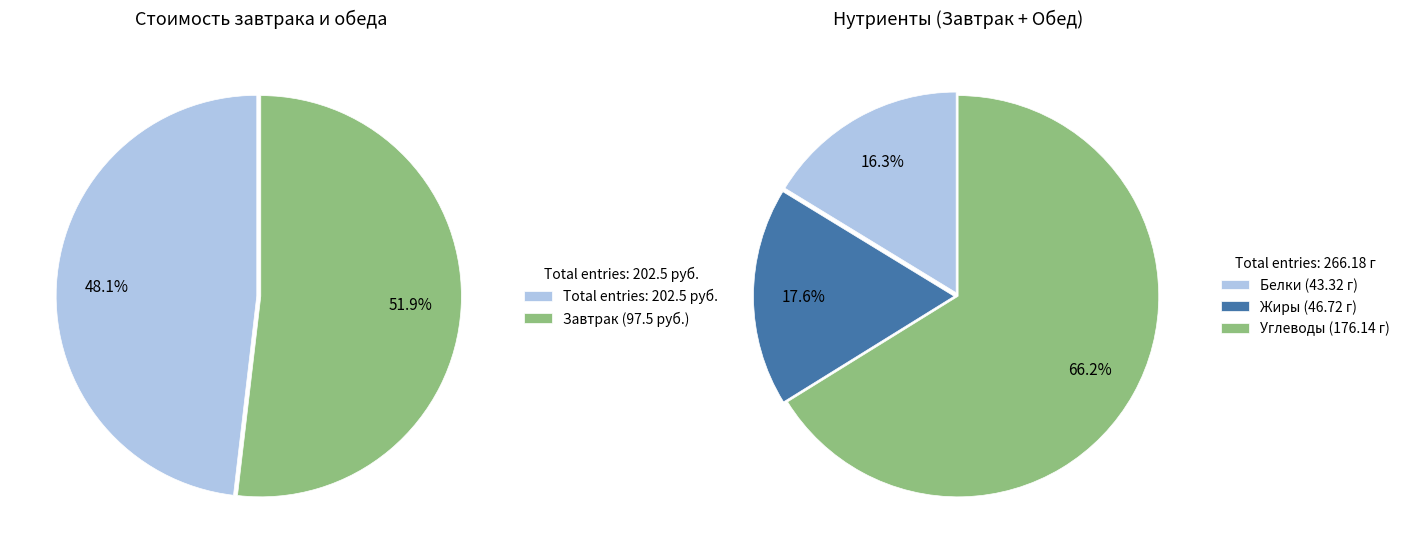

What percentage is the Завтрак slice, to the nearest percent?

48%